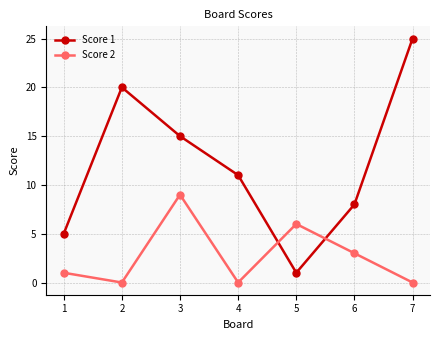

At how many categories does at least one series exceed 13?

3